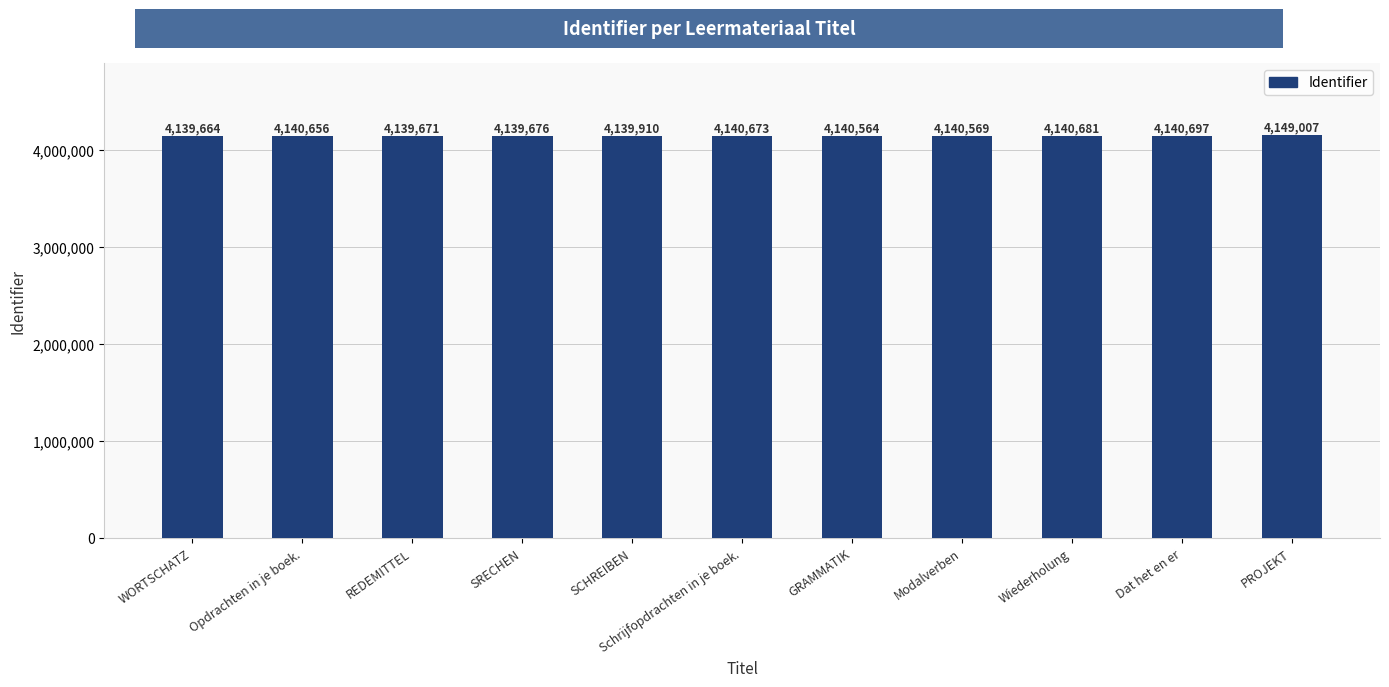

What position from the right is Opdrachten in je boek.?

10